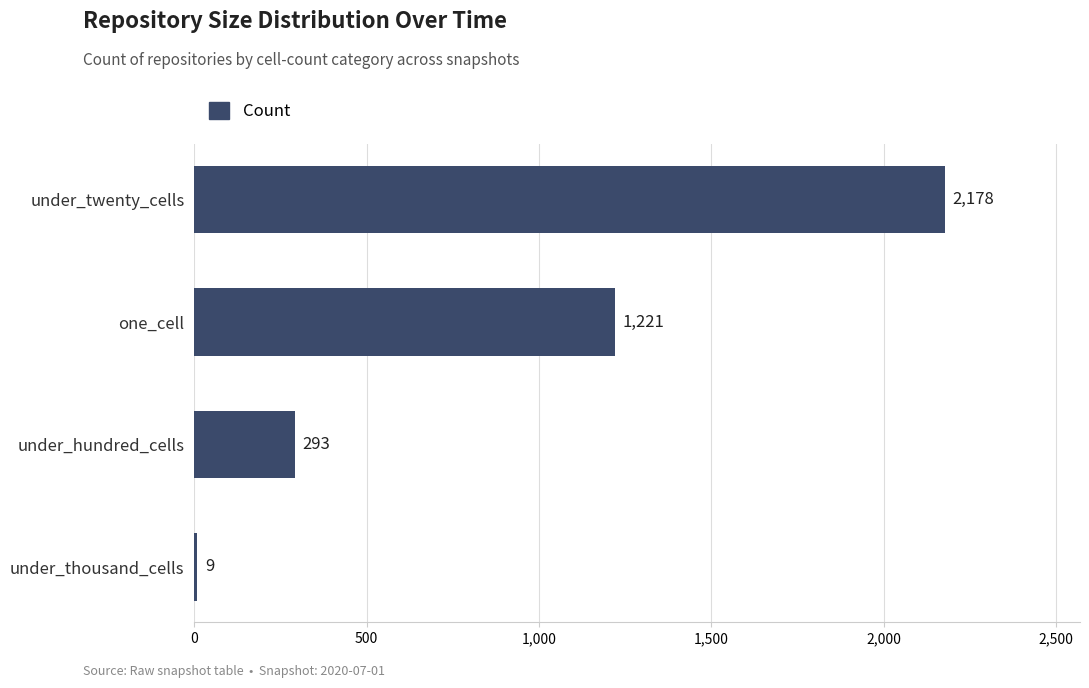

What is the smallest value displayed?

9